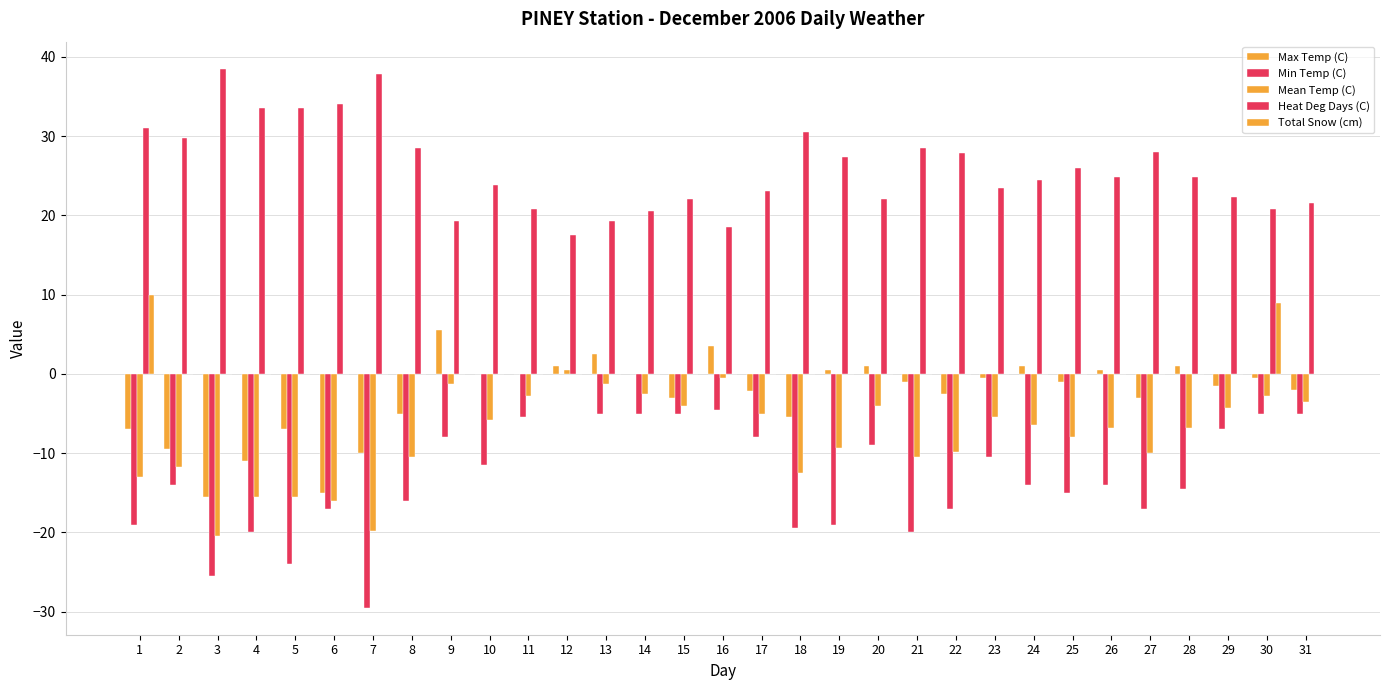

How many groups of bars are there?

31